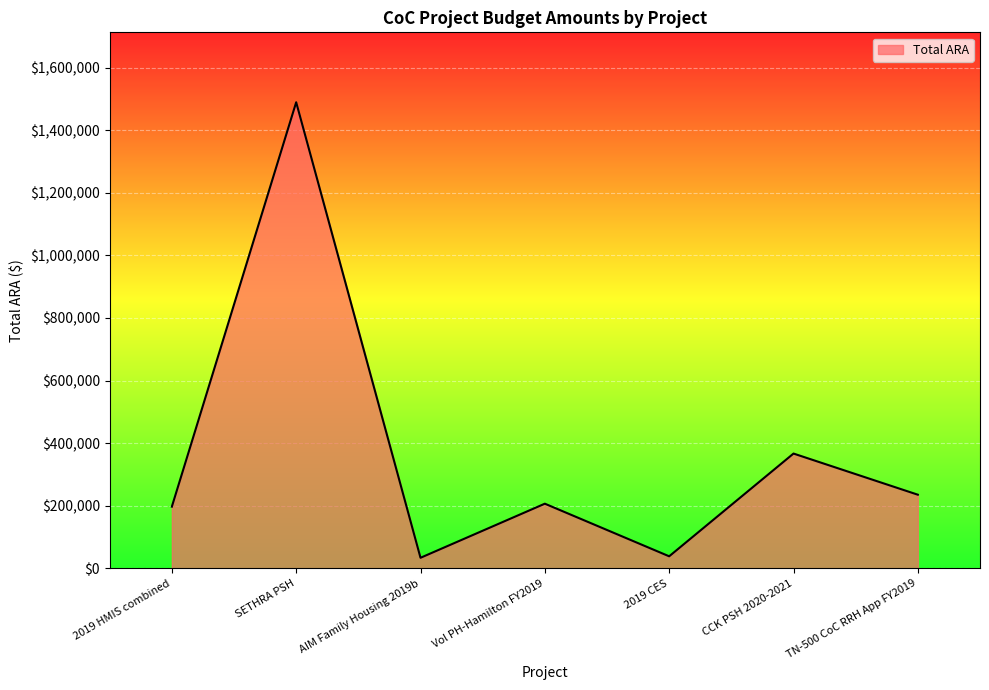

What is the change in value from AIM Family Housing 2019b to TN-500 CoC RRH App FY2019?

+201503